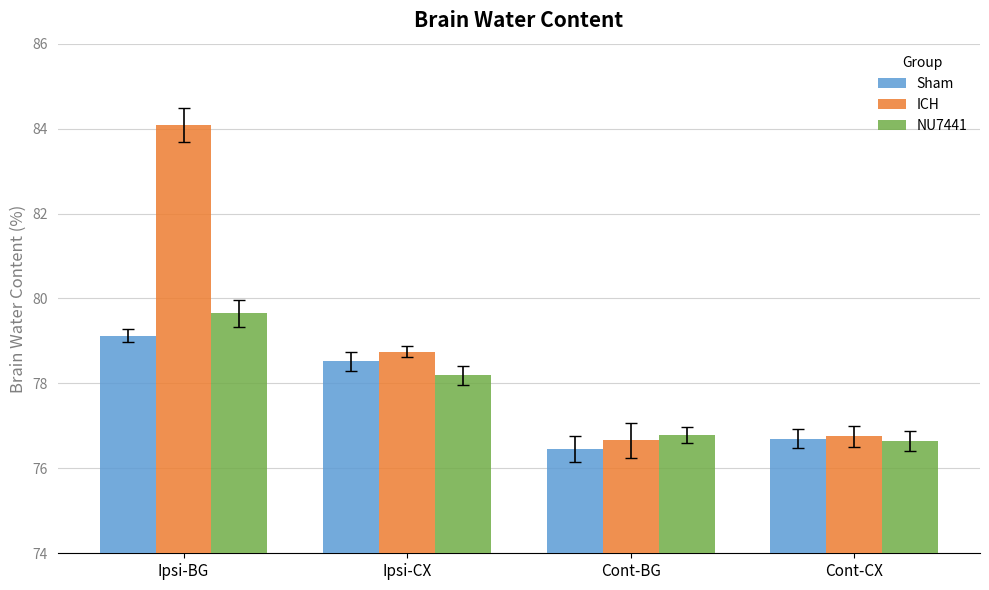

Reading left to right, list all the values displayed in this chart.

Sham: Ipsi-BG=79.1	Ipsi-CX=78.5	Cont-BG=76.4	Cont-CX=76.7
ICH: Ipsi-BG=84.1	Ipsi-CX=78.7	Cont-BG=76.7	Cont-CX=76.8
NU7441: Ipsi-BG=79.7	Ipsi-CX=78.2	Cont-BG=76.8	Cont-CX=76.6